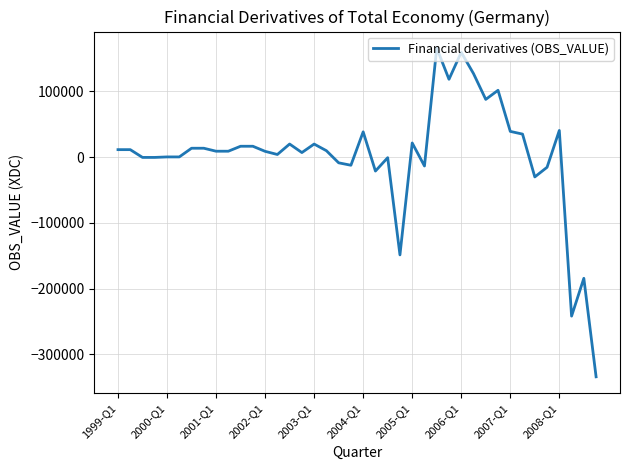

What is the greatest value displayed?

166122